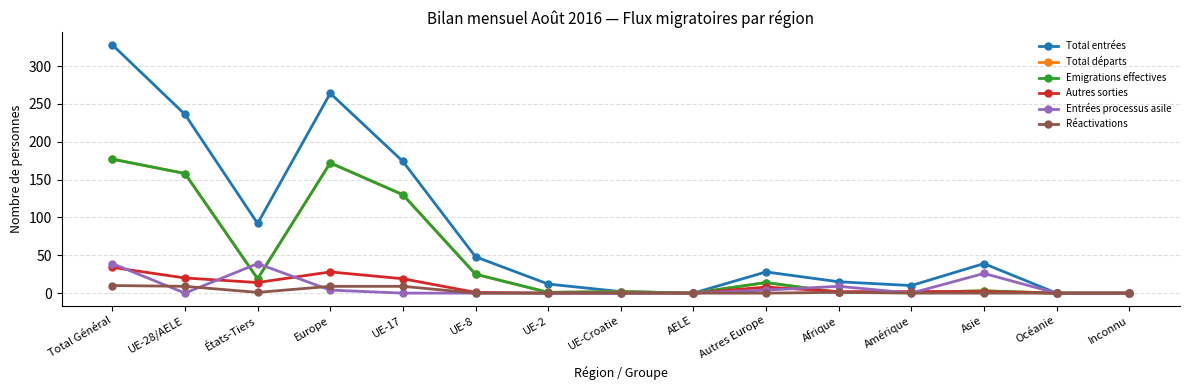

Does the chart display data point markers on the line(s)?

Yes